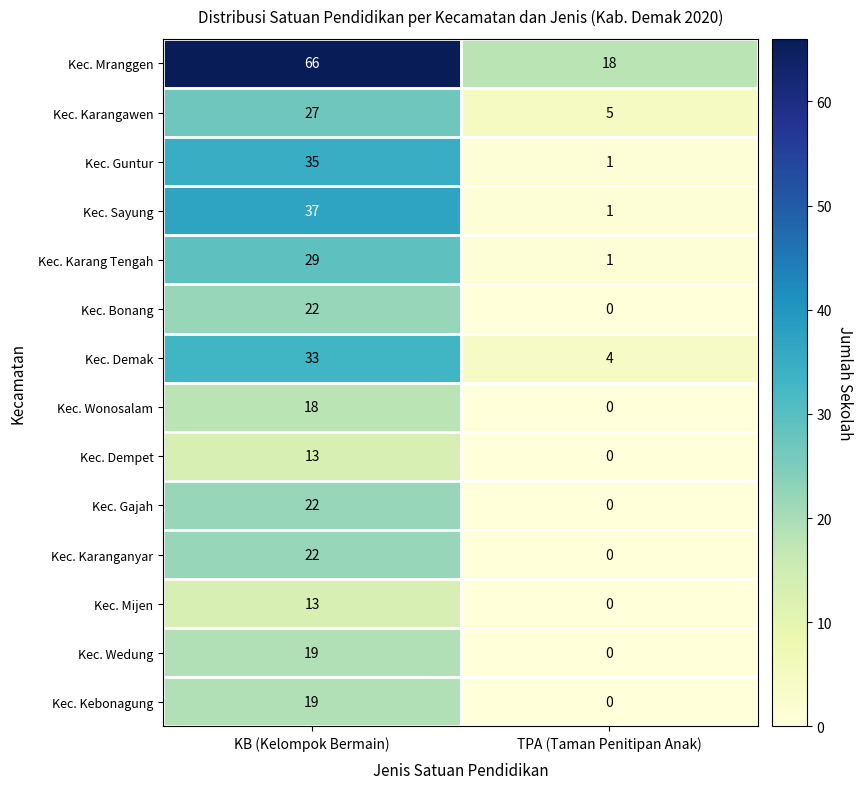

What is the highest value of the Kec. Dempet series?

13